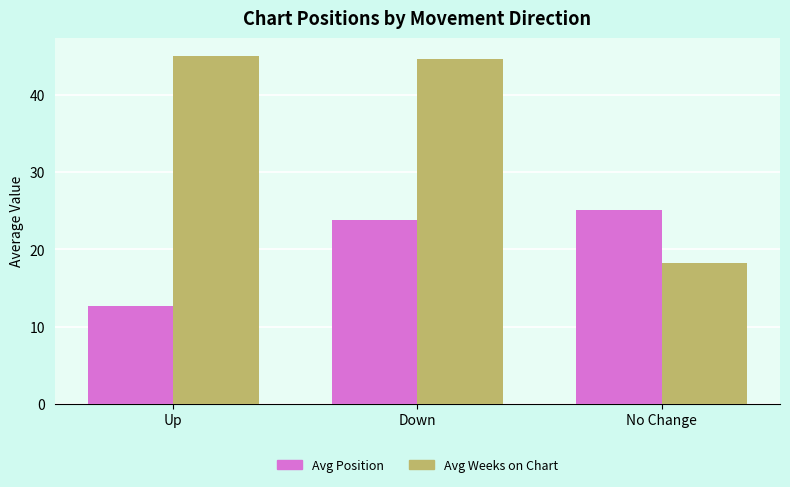

At which category is the sum across all series the highest?

Down